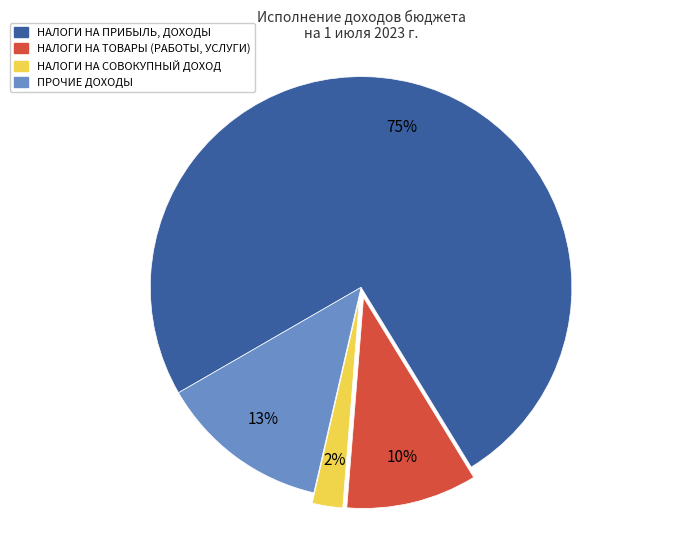

To the nearest percent, what is the average slice percentage?

25%